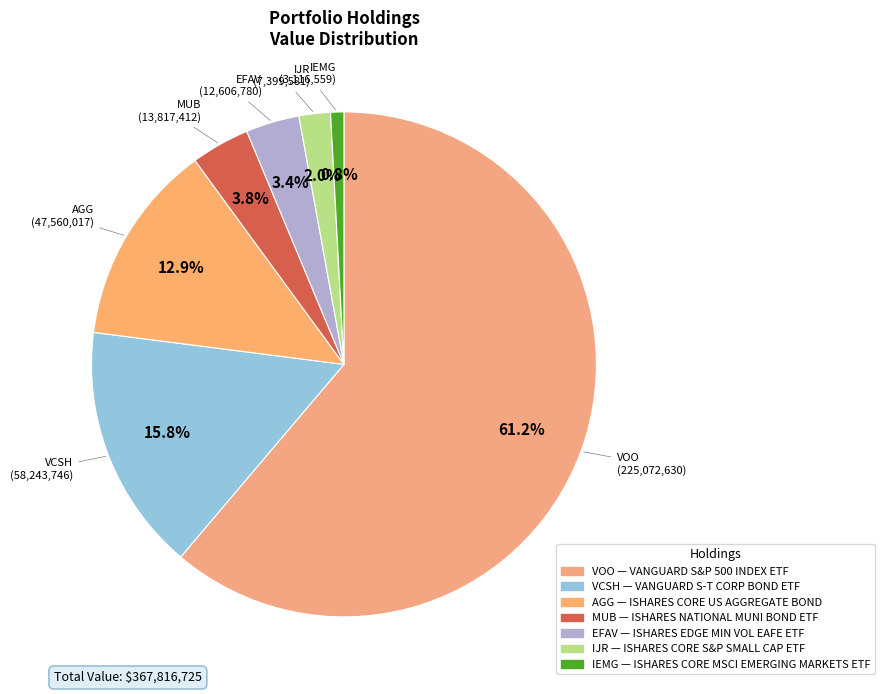

Count the number of slices in the pie.

7